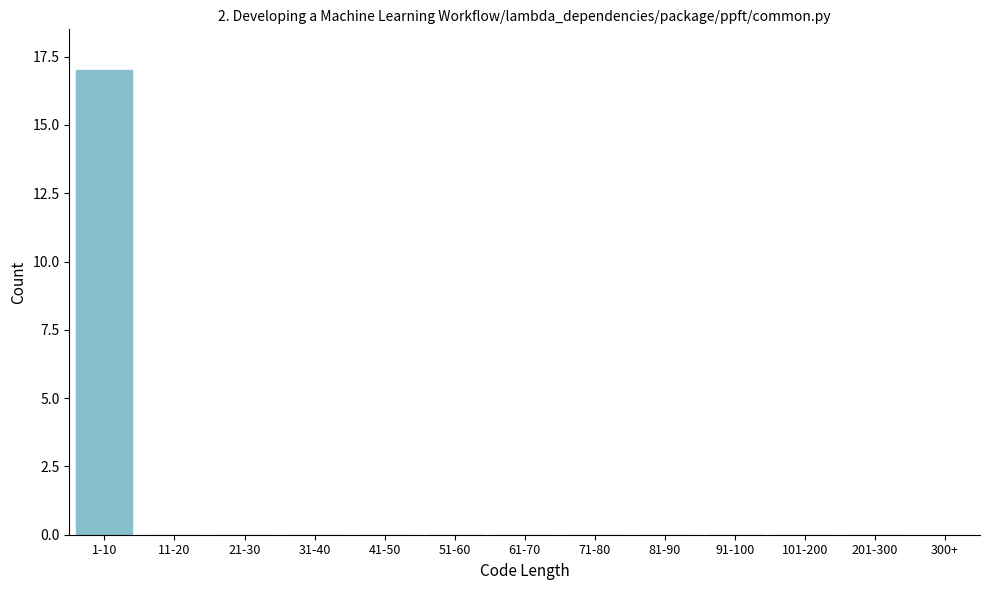

Reading left to right, list all the values displayed in this chart.

1-10=17	11-20=0	21-30=0	31-40=0	41-50=0	51-60=0	61-70=0	71-80=0	81-90=0	91-100=0	101-200=0	201-300=0